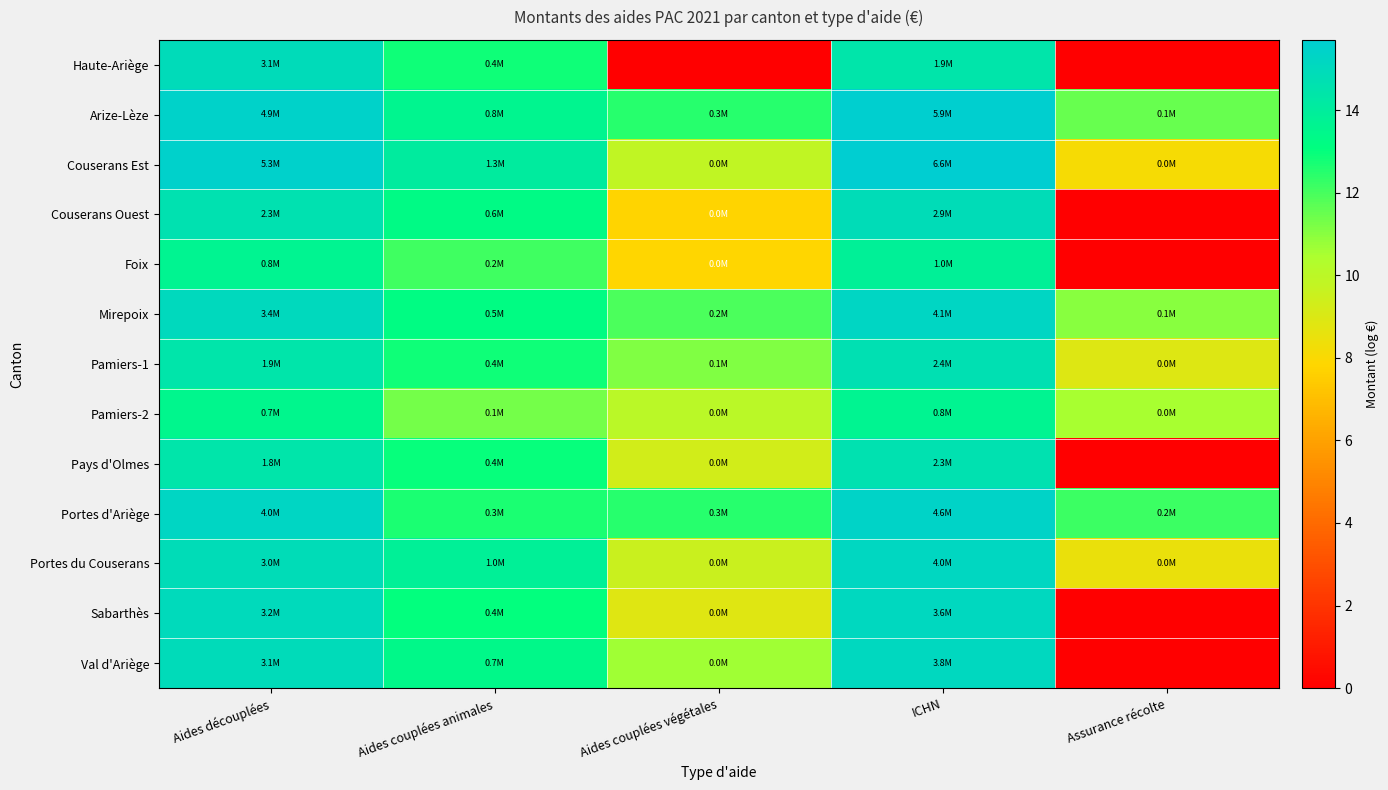

Between Aides couplées animales and Assurance récolte, which series saw the biggest shift?

Val d'Ariège